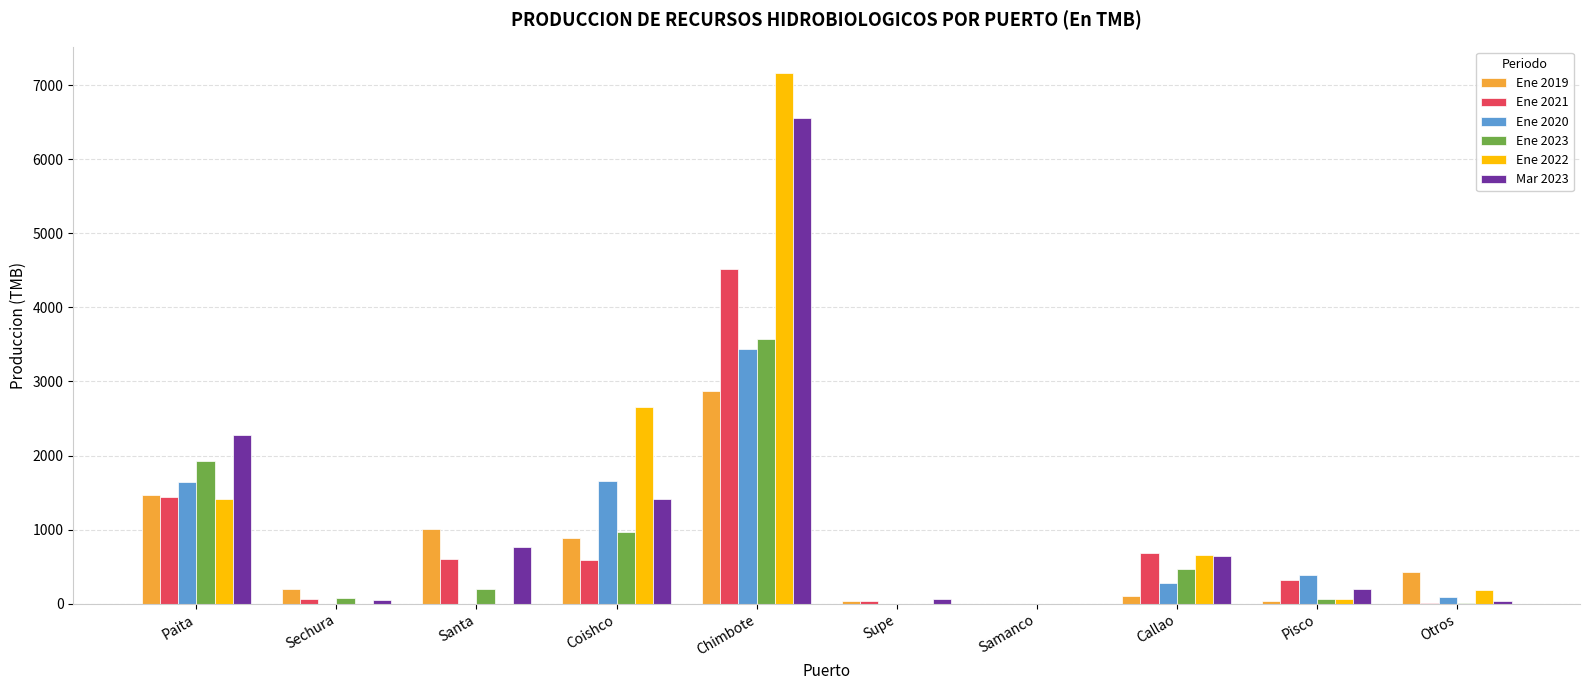

The Mar 2023 series shows 588.3 at Coishco. True or false?

False